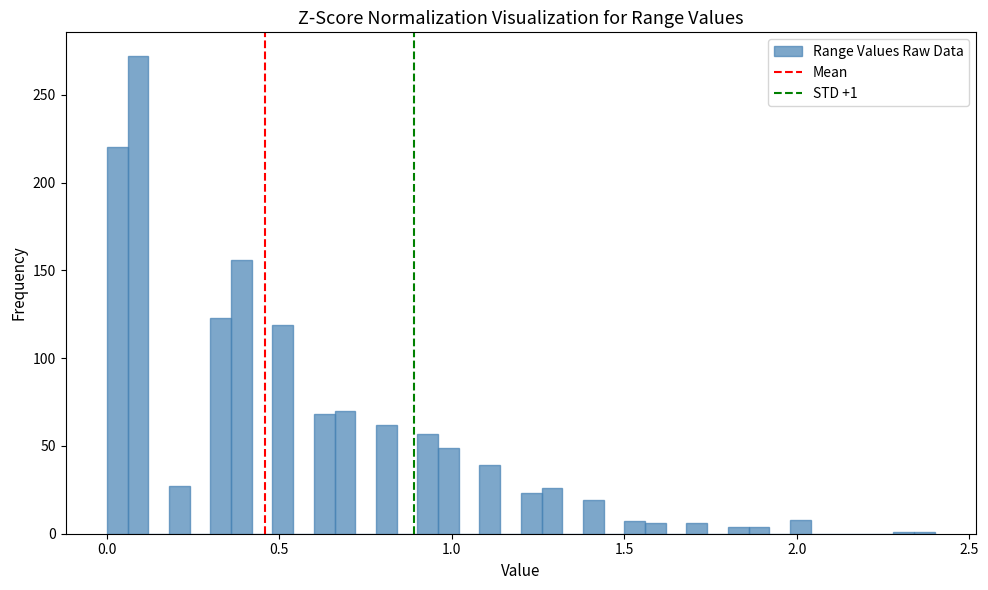

Around what value on the x-axis is the tallest bar? Give the approximate position of its centre, as read against the axis.

0.10